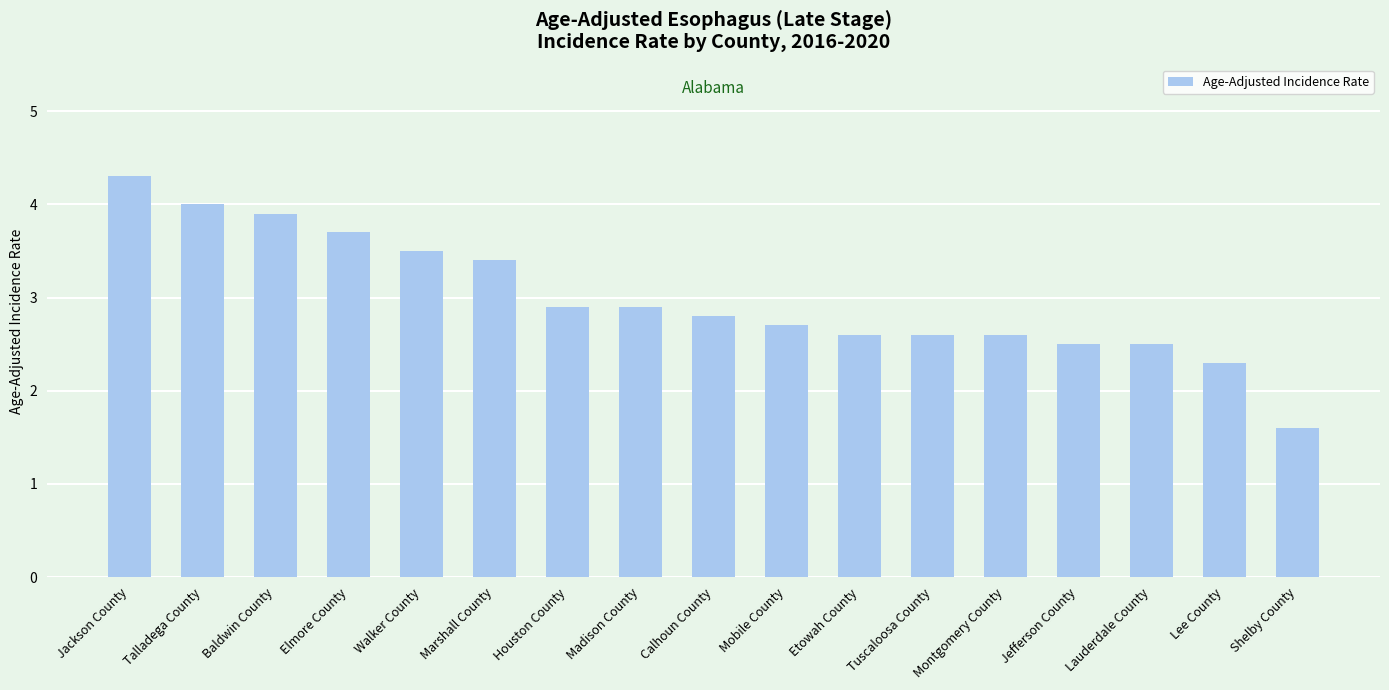

What is the greatest value displayed?

4.3